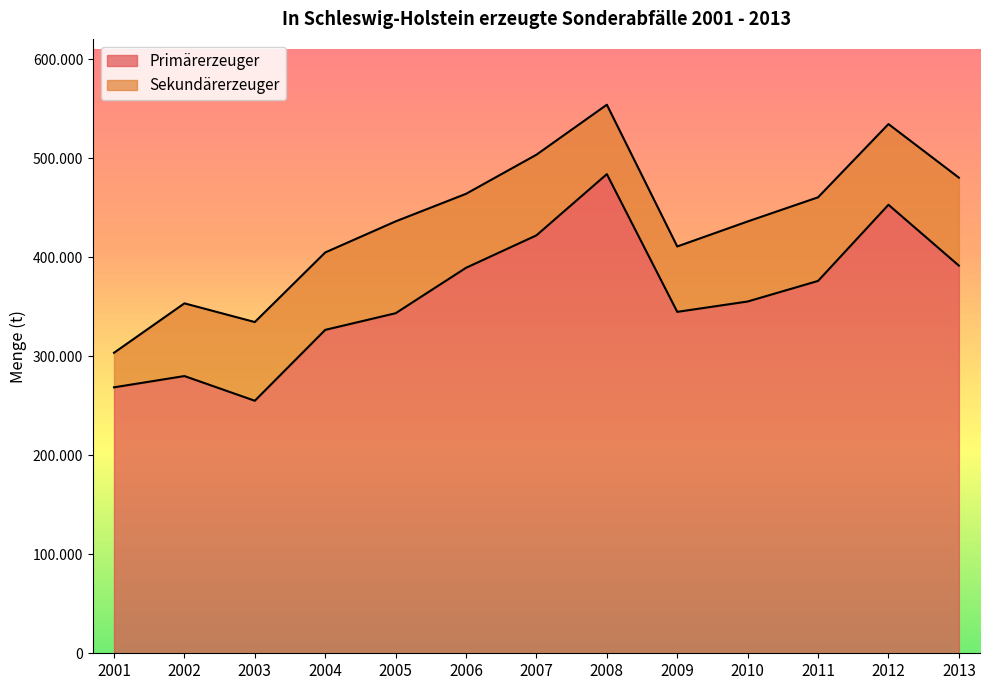

List the labels in order of value, largest first.

2008, 2012, 2007, 2013, 2006, 2011, 2010, 2009, 2005, 2004, 2002, 2001, 2003